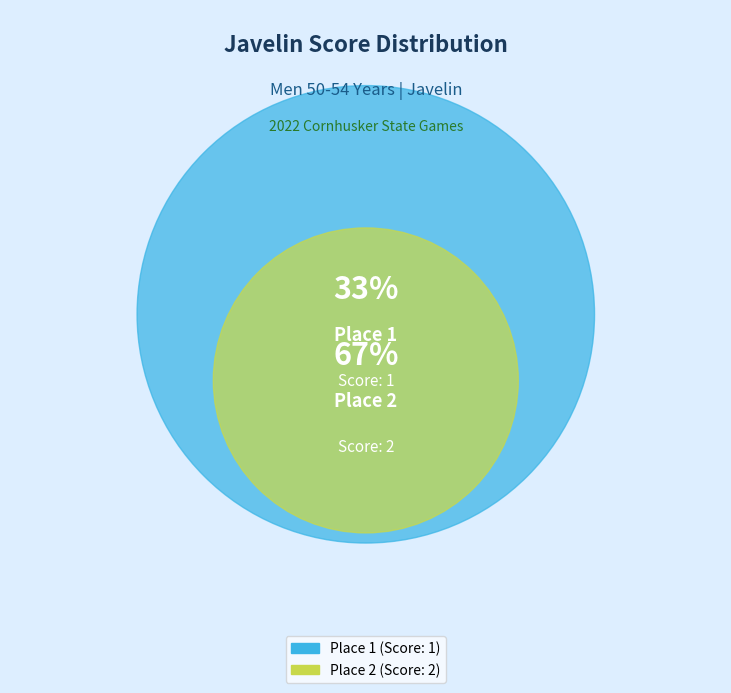

Approximately how many times larger is the value at 2 compared to 1?

2.0